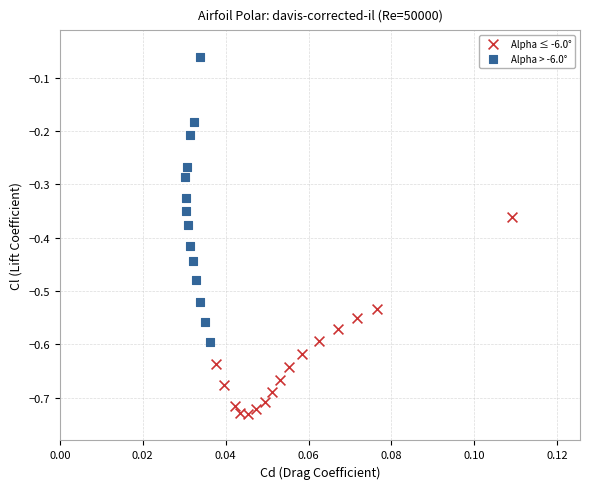

What are all the series names shown in the legend?

Alpha ≤ -6.0°, Alpha > -6.0°